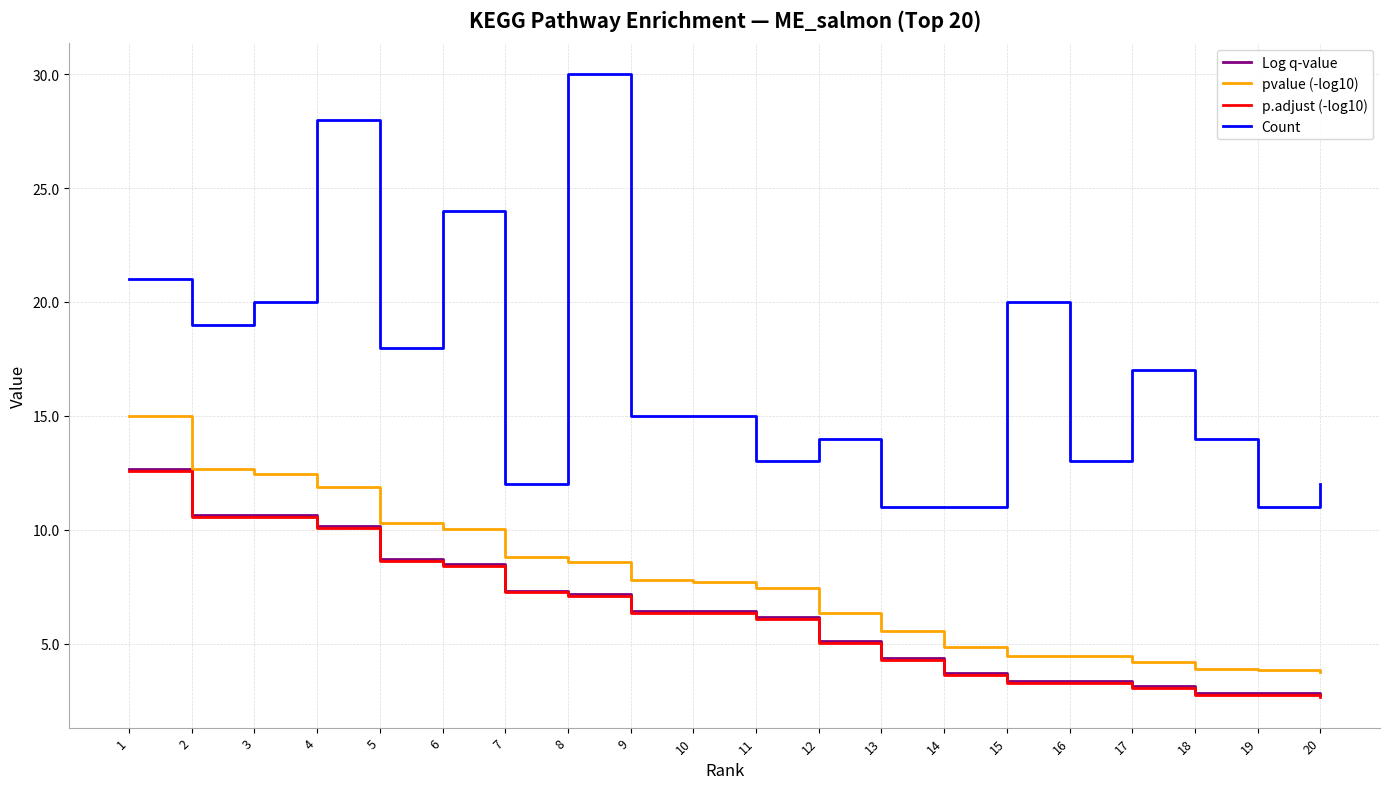

What is the difference between the Log q-value values at 20 and 17?

0.4